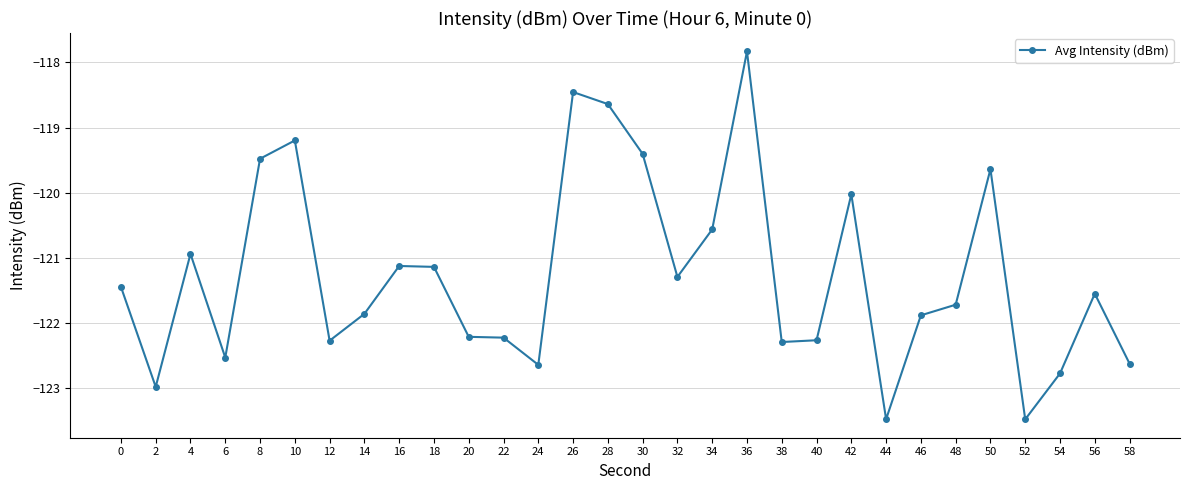

How many series are shown in this chart?

1